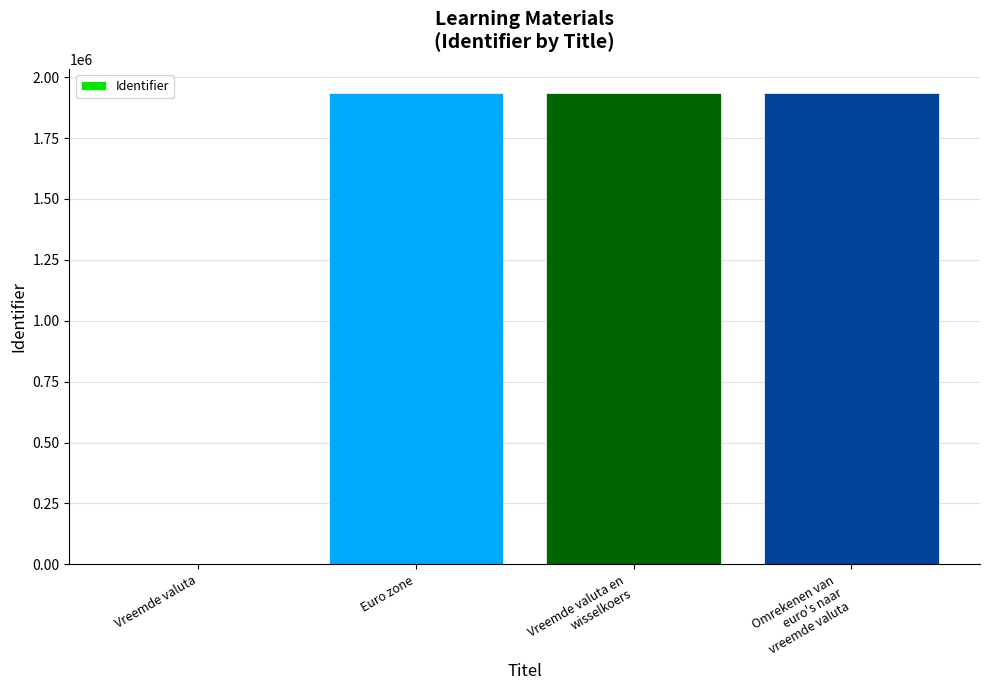

What is the sum of all values?

5809719